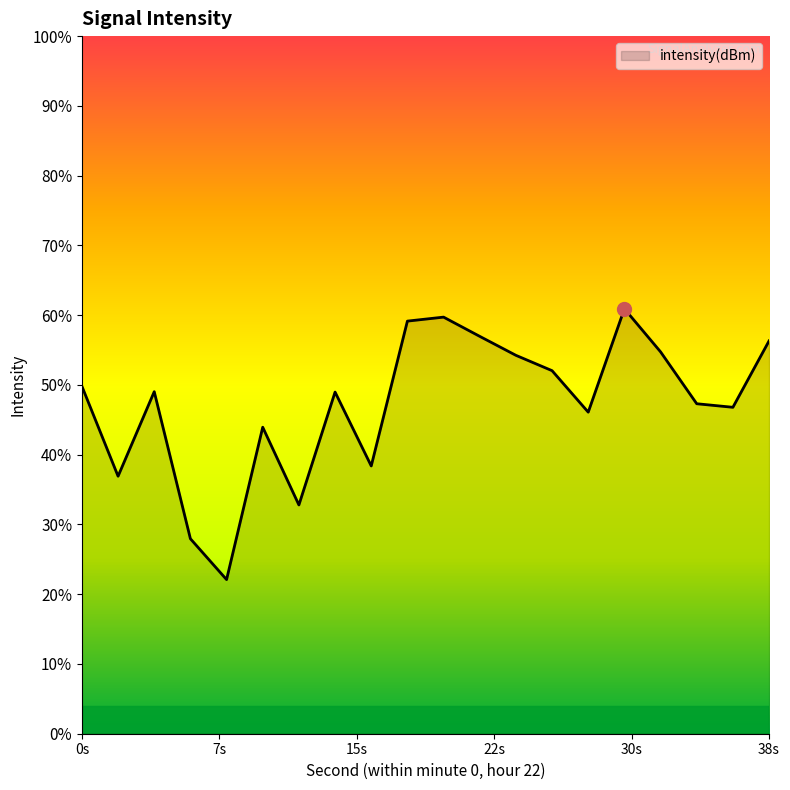

How many points are higher than both their immediate neighbors (excluding endpoints)?

5